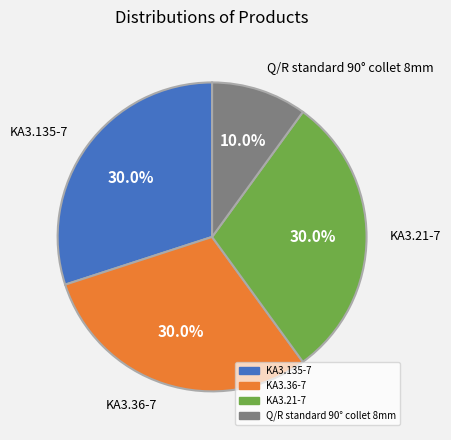

What portion of the pie excludes KA3.135-7?

70.0%